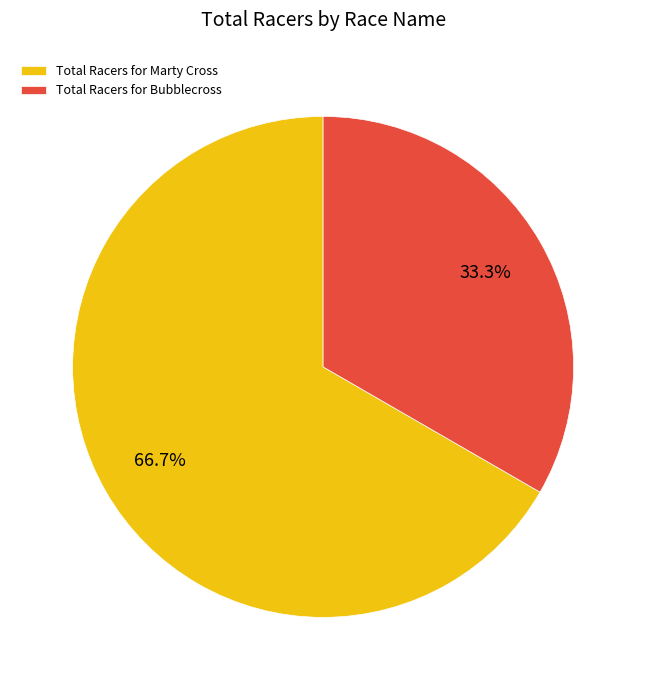

Between Total Racers for Bubblecross and Total Racers for Marty Cross, which is larger?

Total Racers for Marty Cross